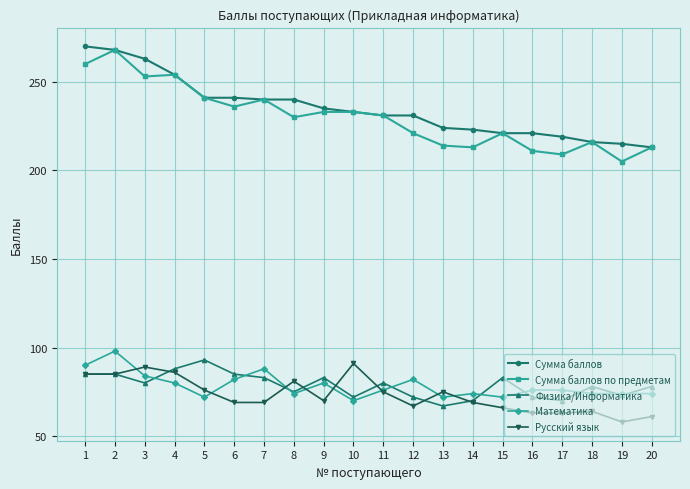

What is the difference between the maximum and minimum values in the Физика/Информатика series?

26